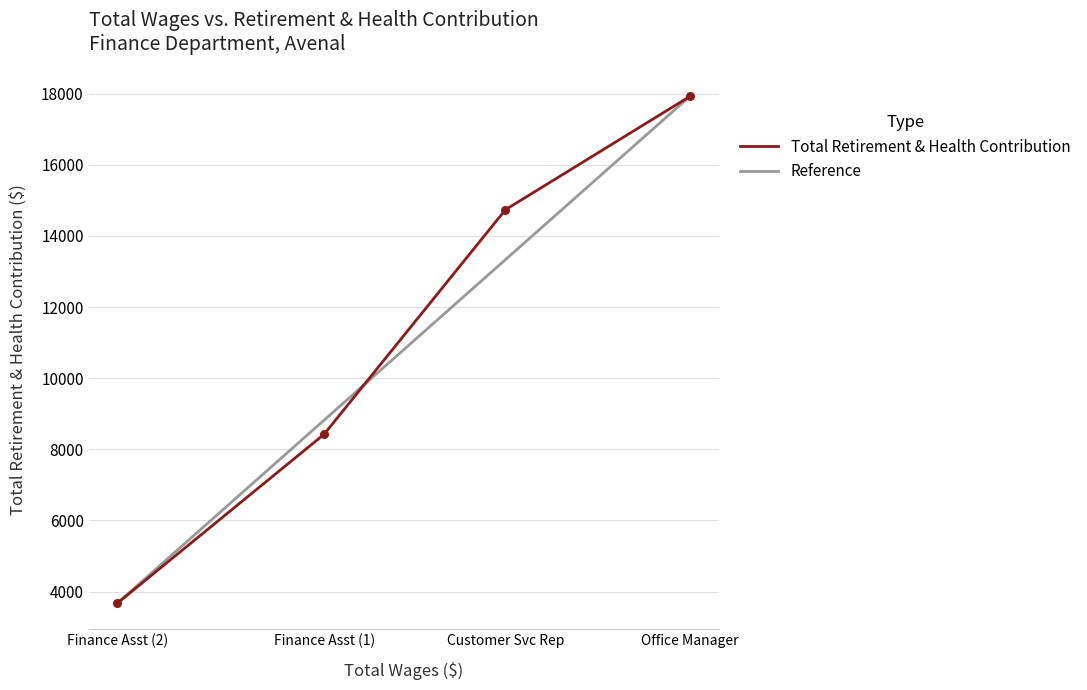

What are all the series names shown in the legend?

Total Retirement & Health Contribution, Reference